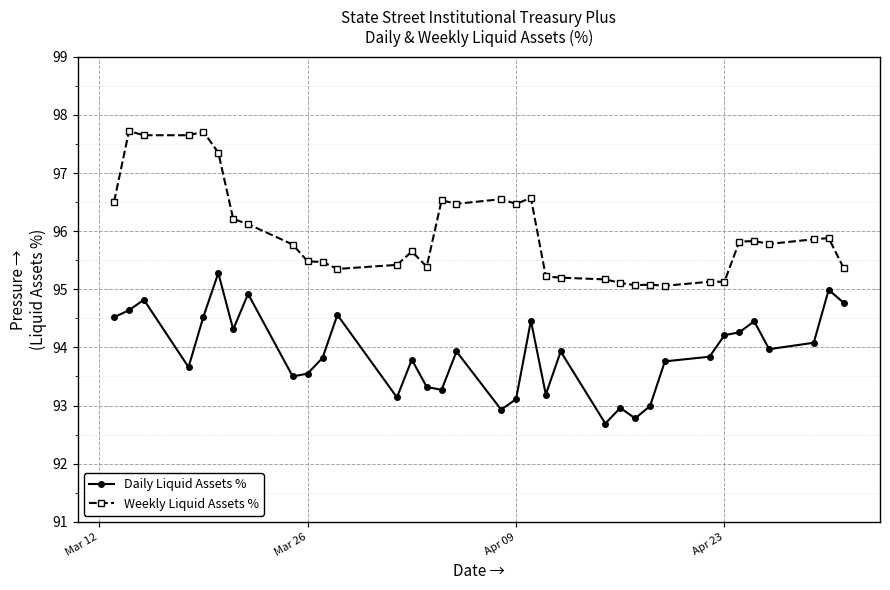

True or false: Daily Liquid Assets % and Weekly Liquid Assets % cross at least once.

False